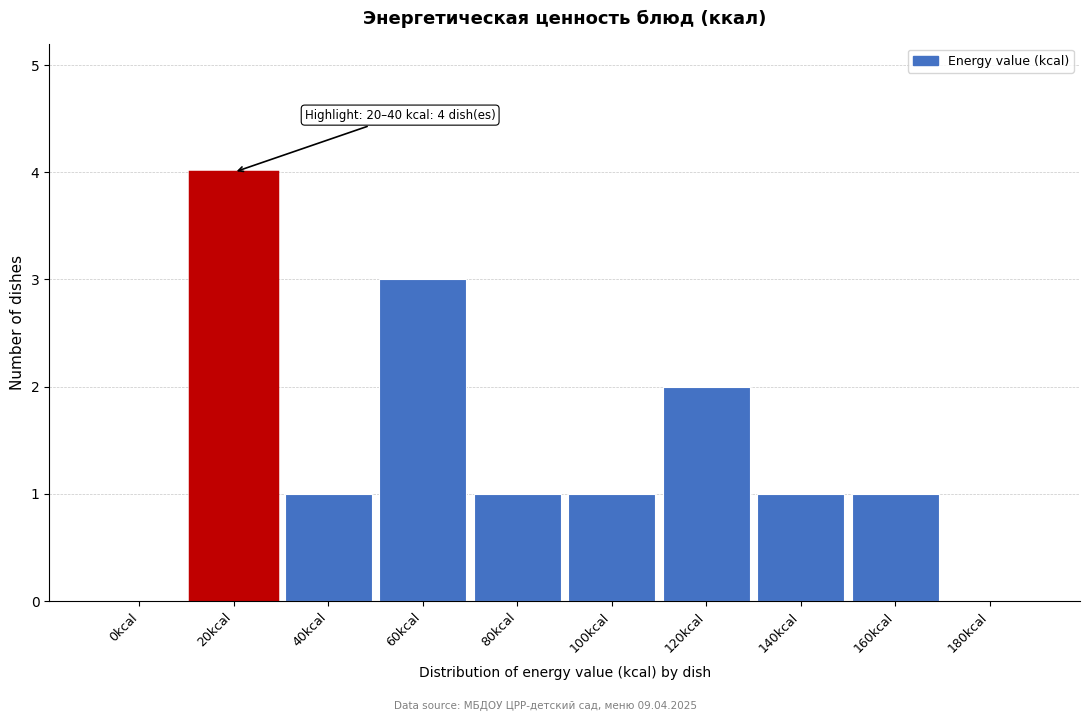

Reading right to left, list all the values displayed in this chart.

180kcal=0	160kcal=1	140kcal=1	120kcal=2	100kcal=1	80kcal=1	60kcal=3	40kcal=1	20kcal=4	0kcal=0